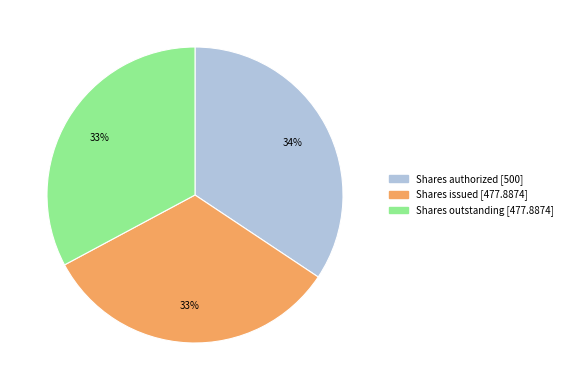

Does Shares issued represent more than half of the total?

No